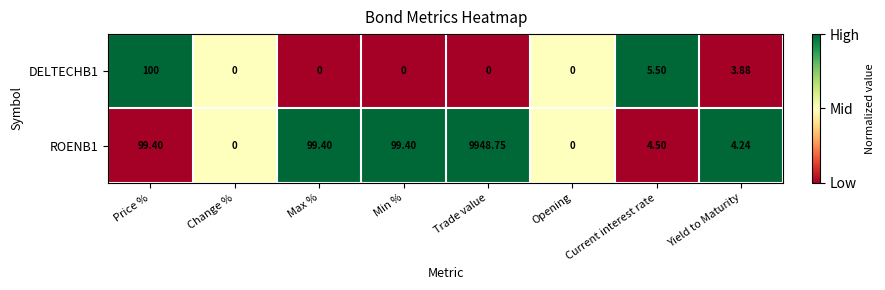

Is the value of ROENB1 at Min % greater than the value of DELTECHB1 at Current interest rate?

Yes